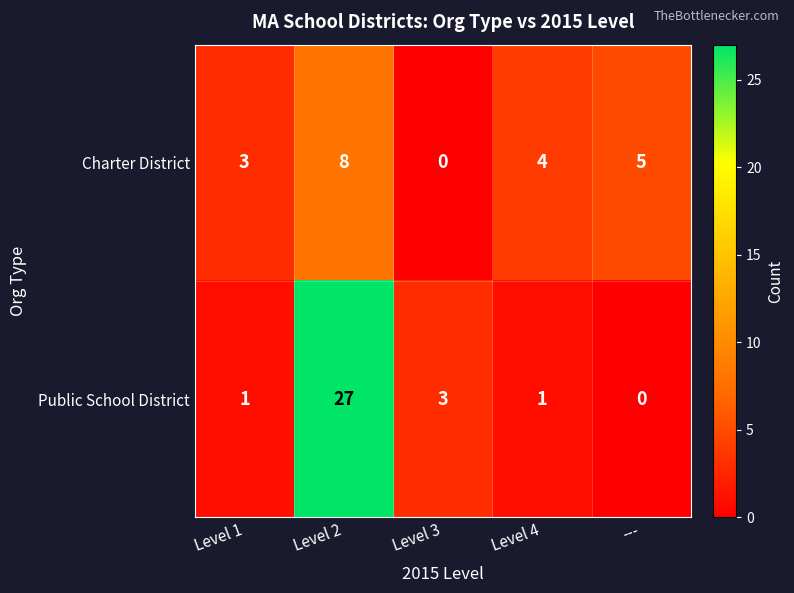

What is the difference between the Charter District values at Level 3 and ---?

5